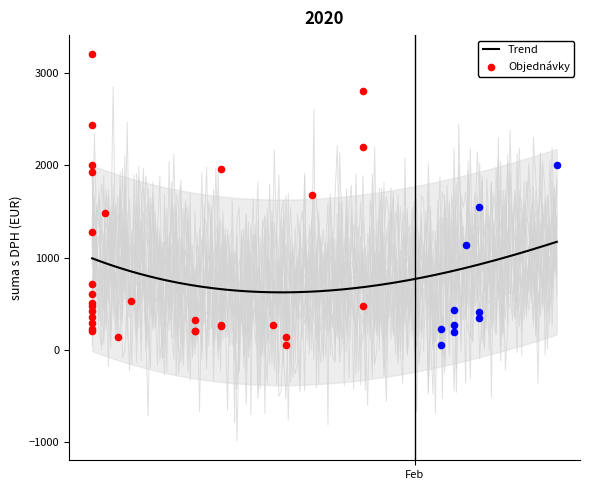

Which has a higher value, 21 or 9?

9